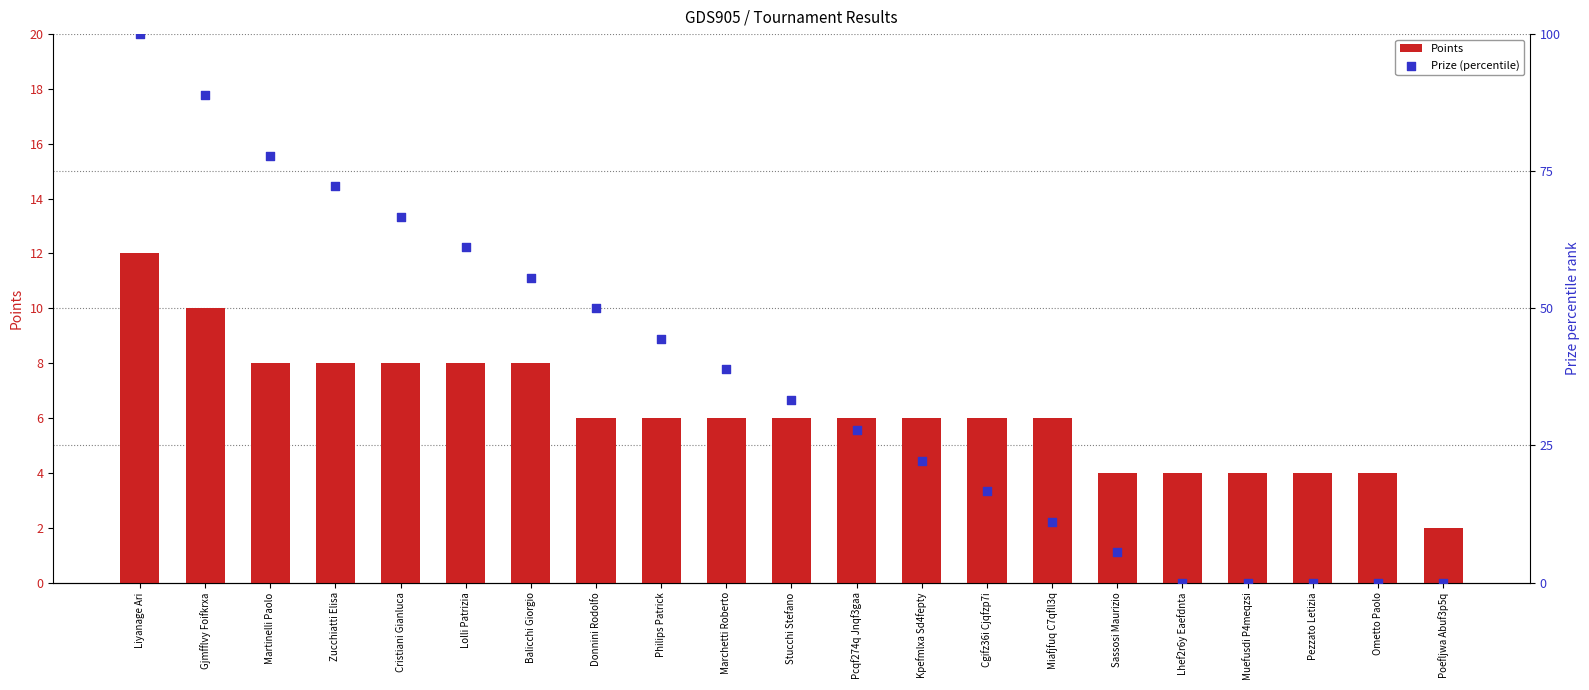

What is the total value across all series at Zucchiatti Elisa?

80.2